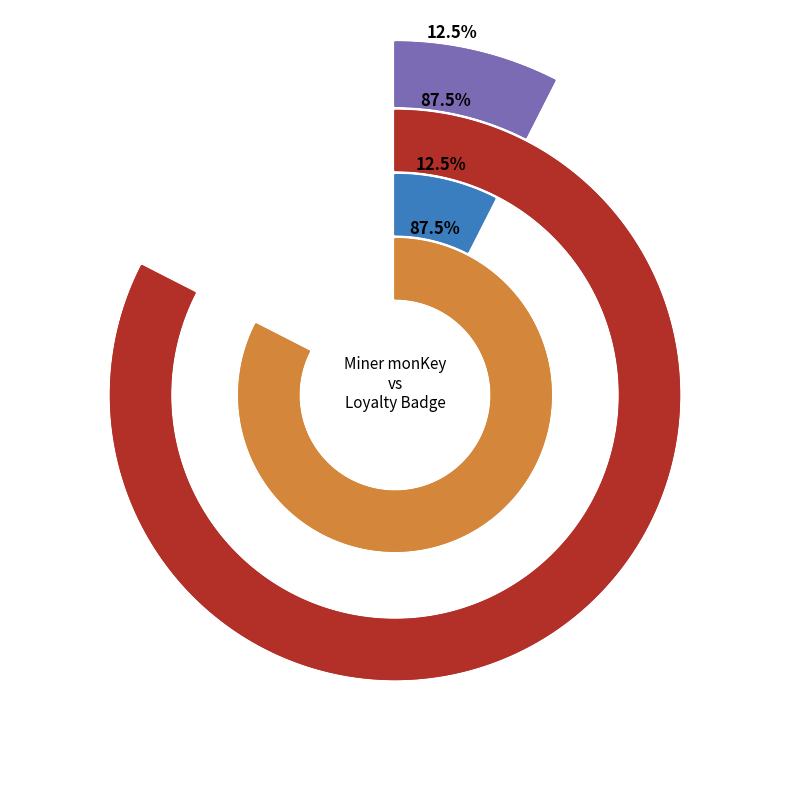

Is it true that Miner monKey is 23% of the pie?

False